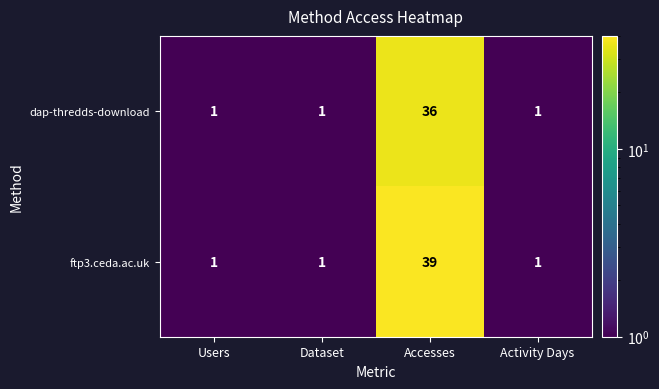

Count the number of categories in the chart.

4